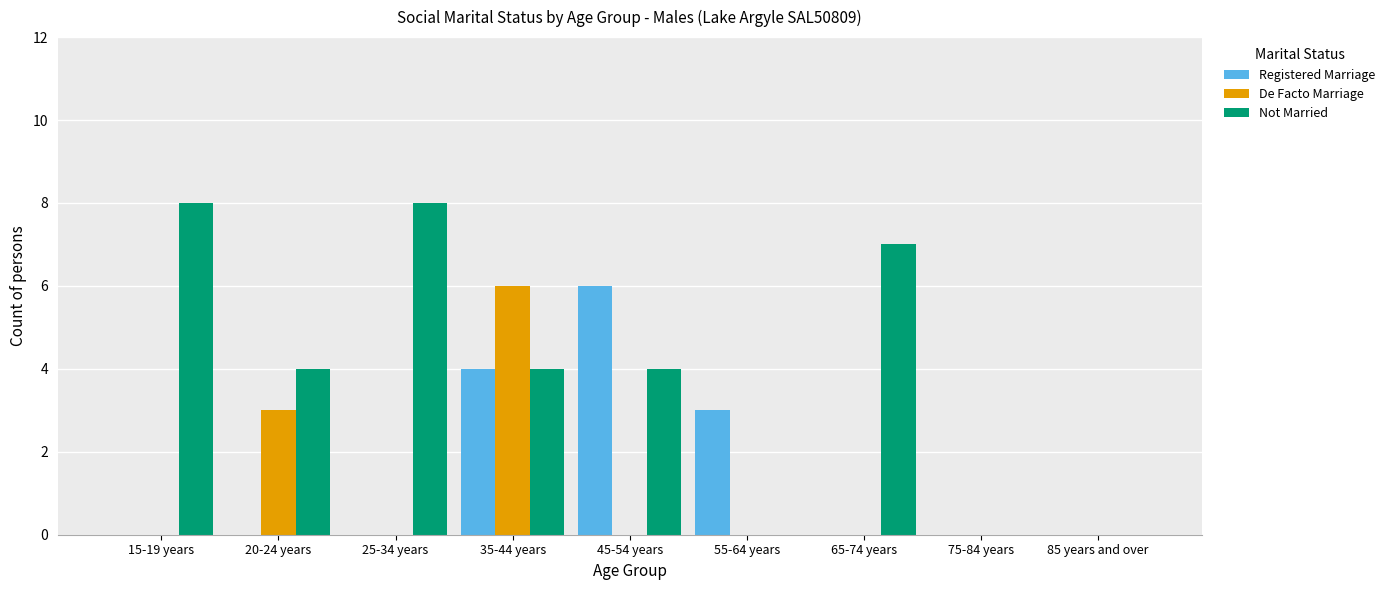

What is the sum of all De Facto Marriage values?

9